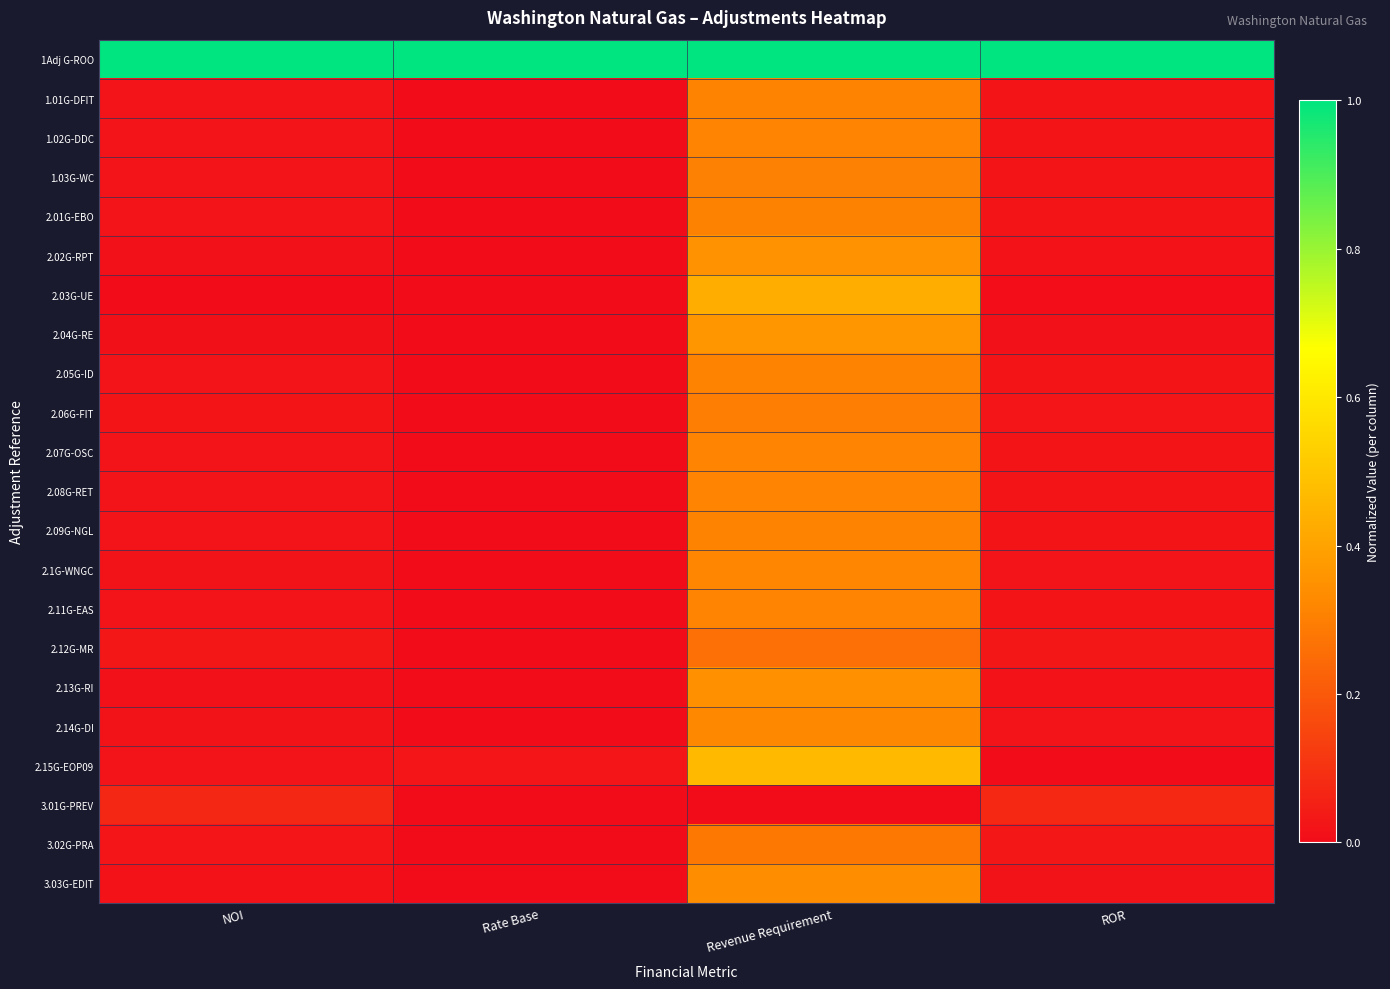

What is the total value across all series at Revenue Requirement?

7.6